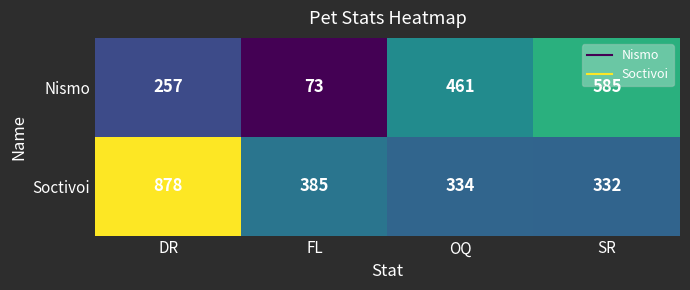

What is the total value across all series at DR?

1135